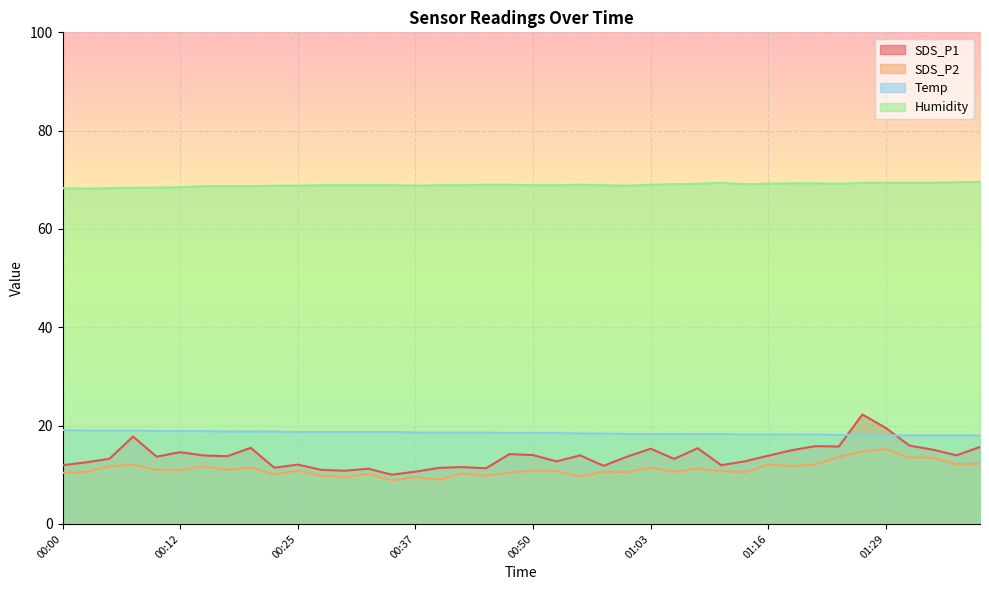

List the labels in order of Humidity value, largest first.

01:39, 01:36, 01:11, 01:26, 01:29, 01:31, 01:34, 01:18, 01:21, 01:08, 01:16, 01:23, 01:05, 01:13, 00:45, 00:48, 00:55, 01:03, 00:27, 00:30, 00:32, 00:35, 00:40, 00:42, 00:50, 00:53, 00:58, 00:22, 00:25, 00:37, 01:00, 00:15, 00:17, 00:20, 00:12, 00:08, 00:10, 00:00, 00:05, 00:03